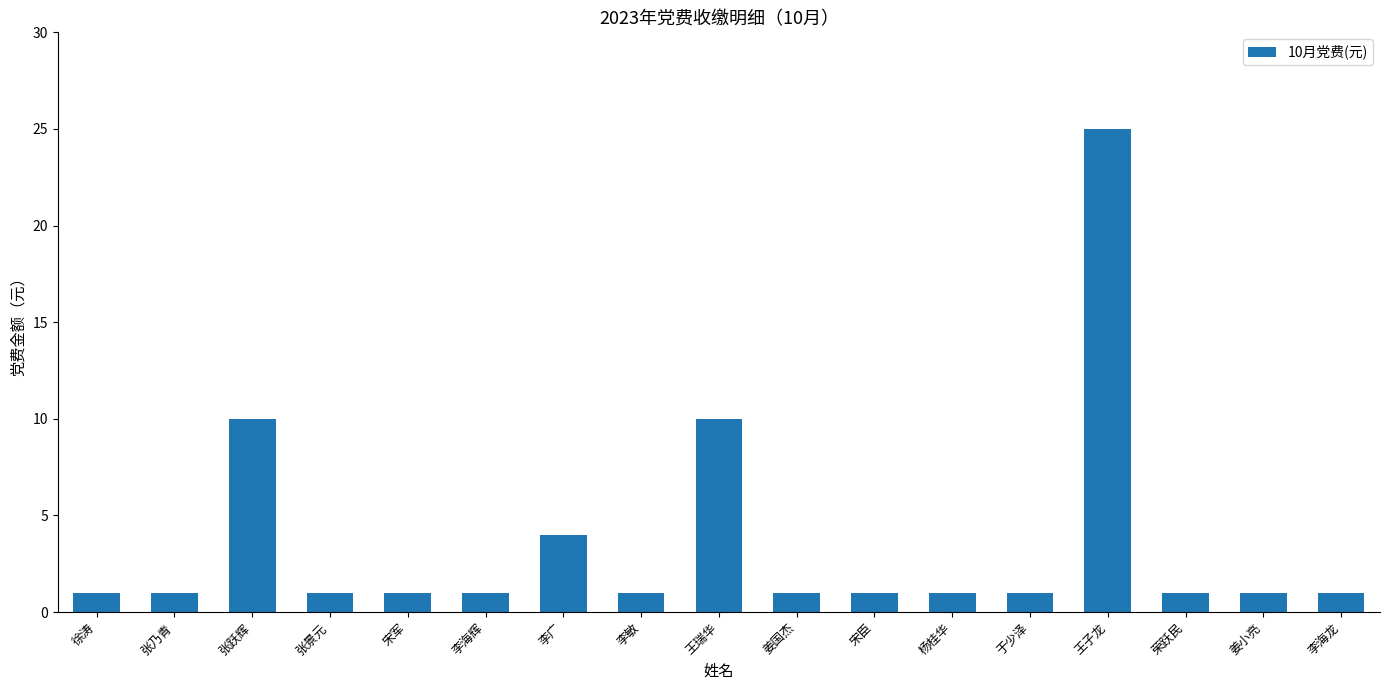

What position from the right is 张乃青?

16